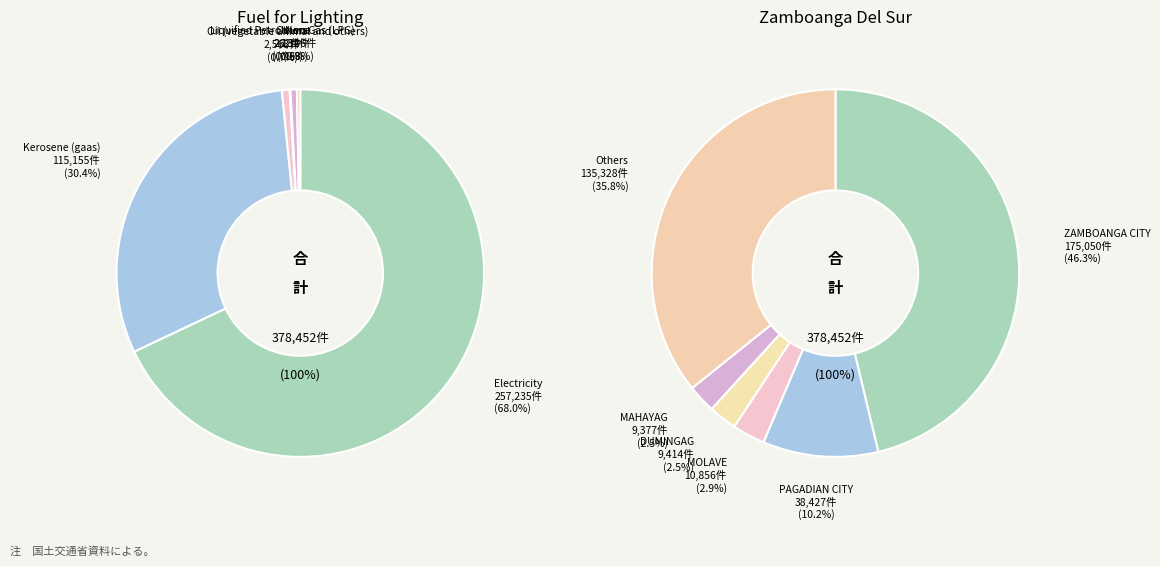

To the nearest percent, what portion does Liquified Petroleum Gas (LPG) represent?

1%